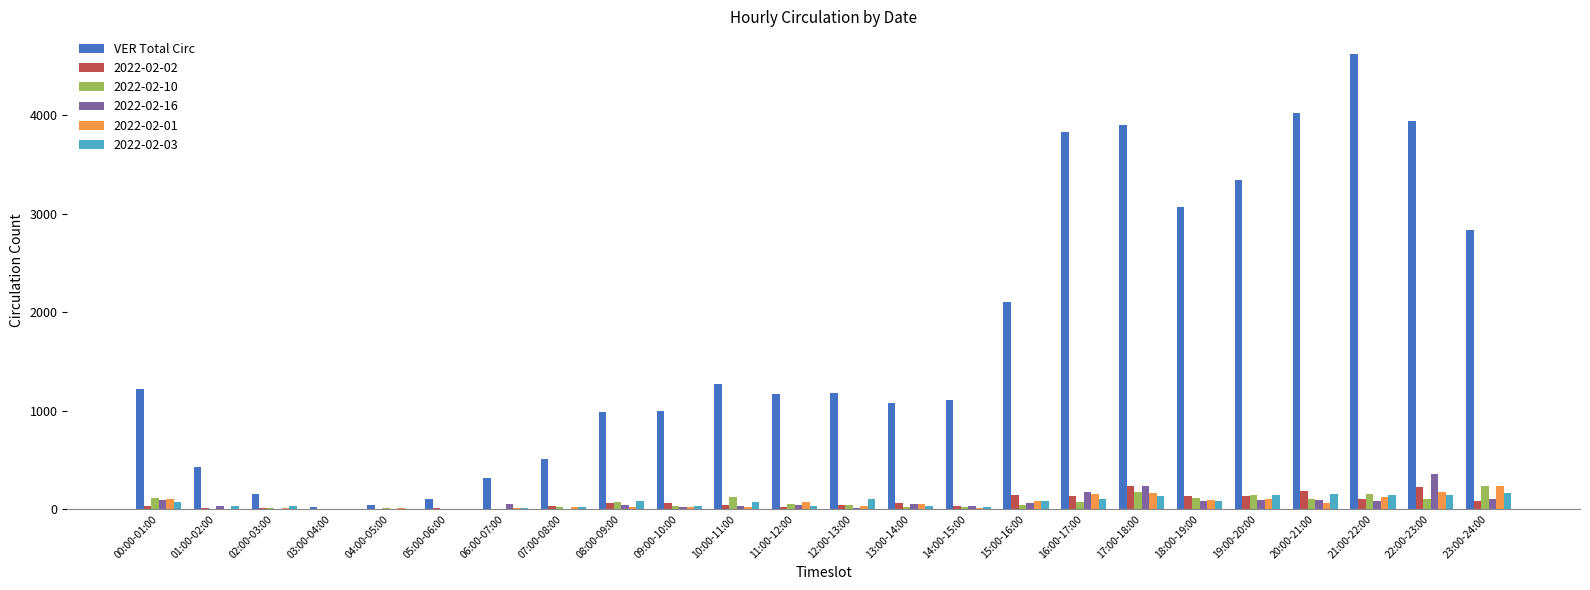

What is the sum of all VER Total Circ values?

42218